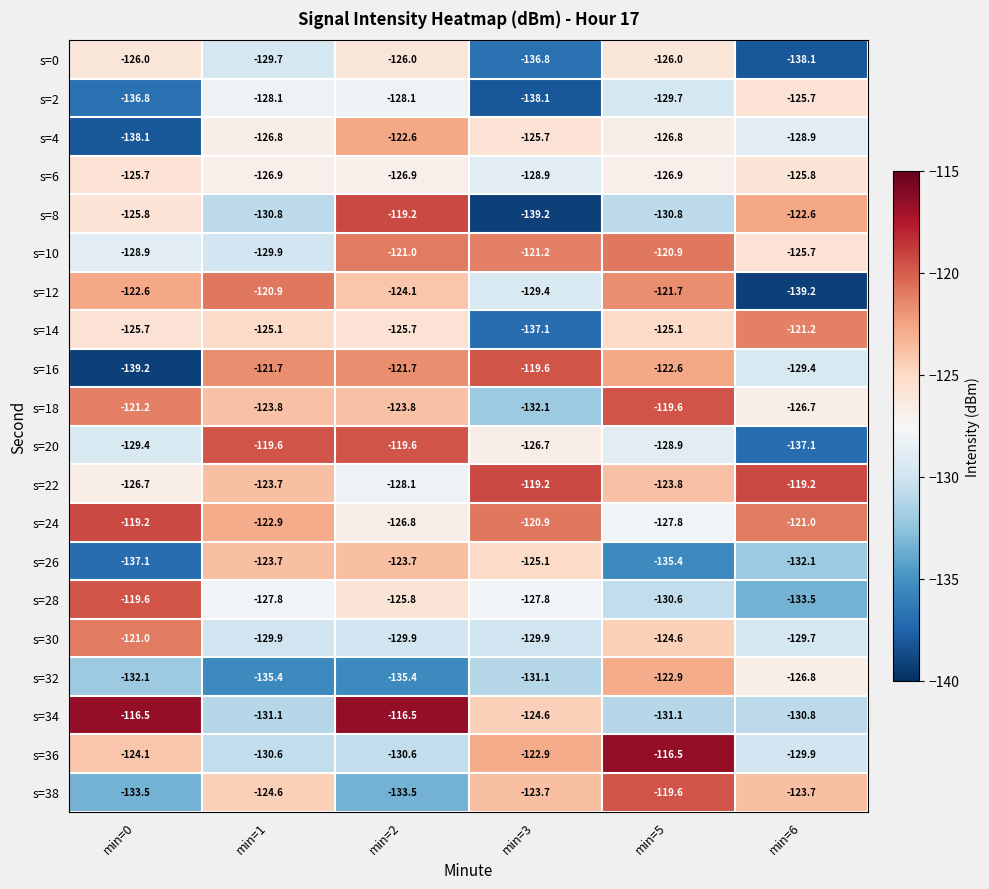

Which series has the largest total across all categories?

s=24